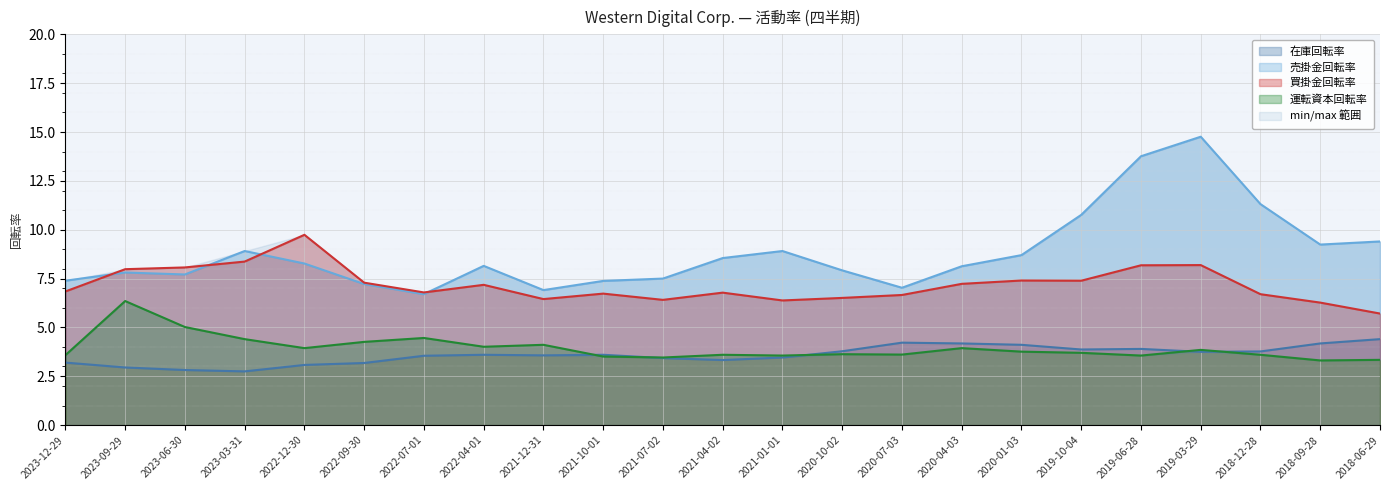

Rank the categories by 運転資本回転率 value from lowest to highest.

2018-09-28, 2018-06-29, 2021-07-02, 2021-10-01, 2021-01-01, 2019-06-28, 2023-12-29, 2021-04-02, 2018-12-28, 2020-07-03, 2020-10-02, 2019-10-04, 2020-01-03, 2019-03-29, 2022-12-30, 2020-04-03, 2022-04-01, 2021-12-31, 2022-09-30, 2023-03-31, 2022-07-01, 2023-06-30, 2023-09-29